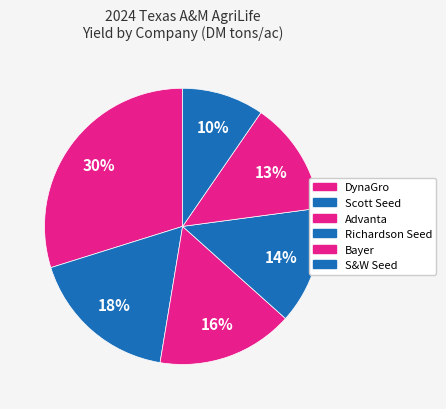

To the nearest percent, what is the combined percentage of DynaGro and Bayer?

10%